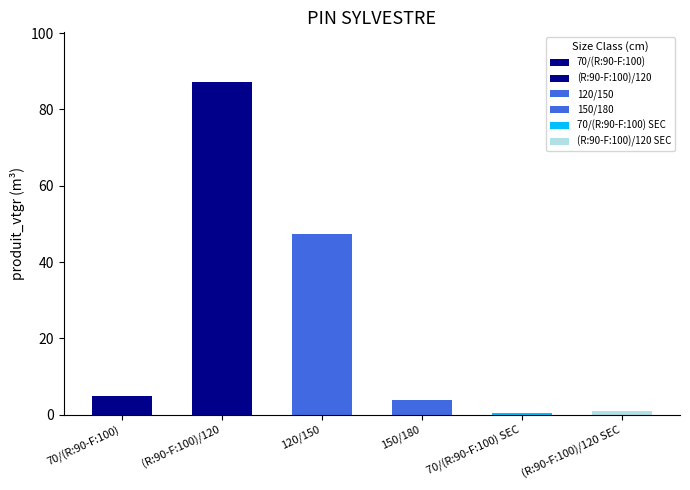

What is the greatest value displayed?

87.1